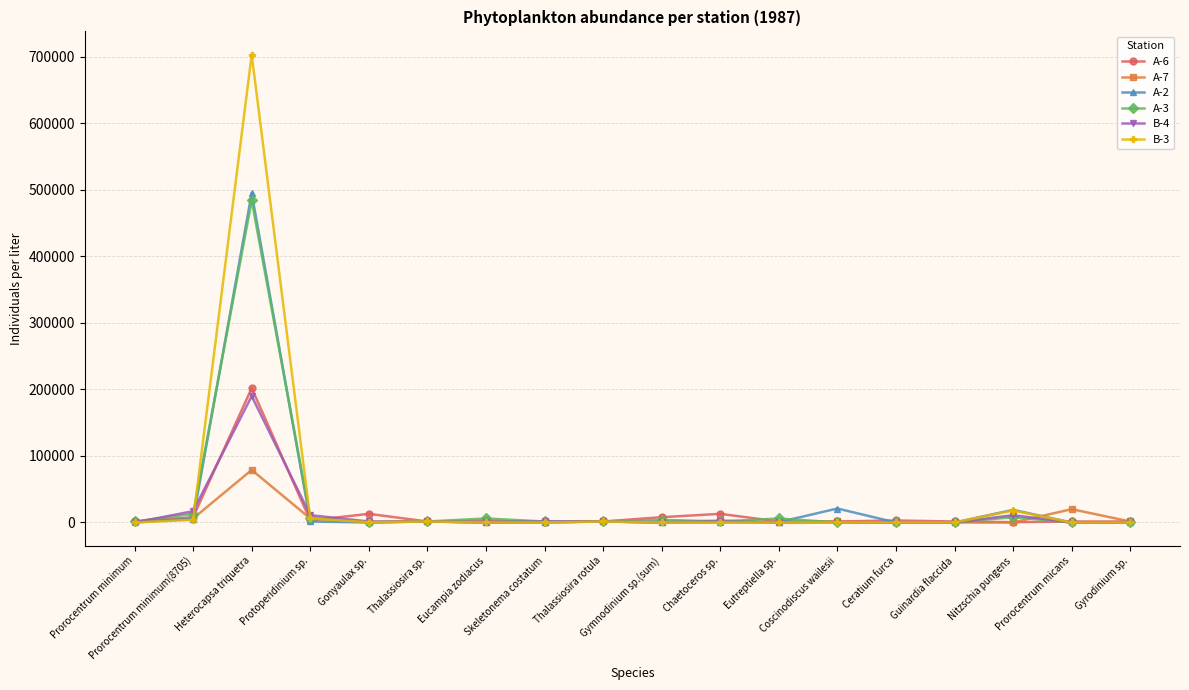

Which series has the largest range (max minus min)?

B-3